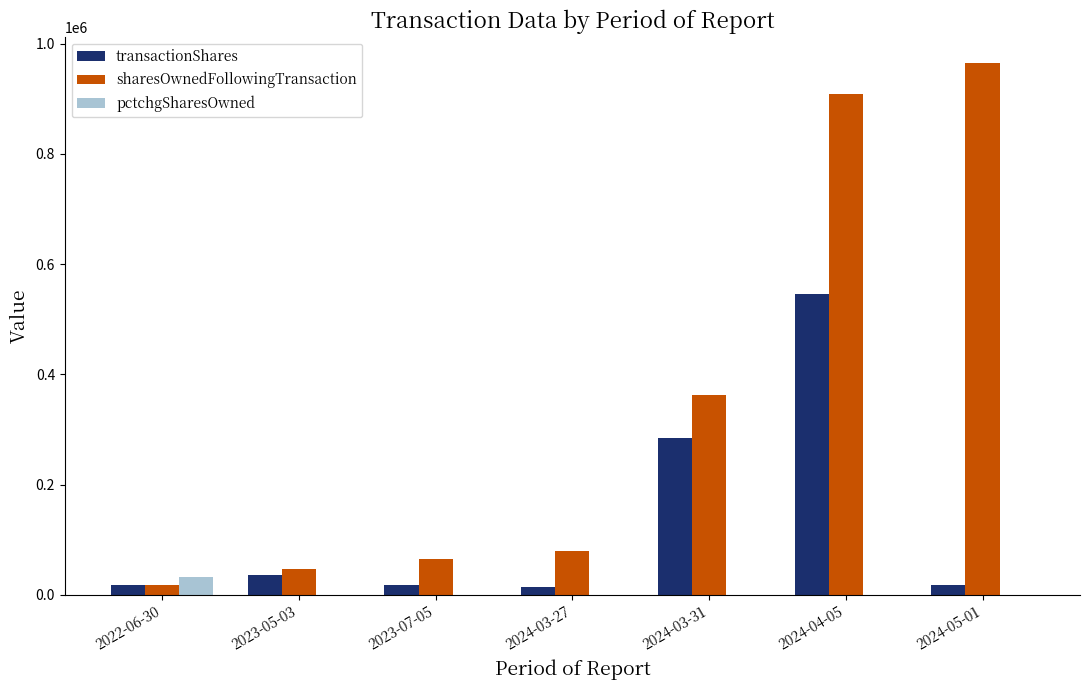

At which category is the sum across all series the highest?

2024-04-05